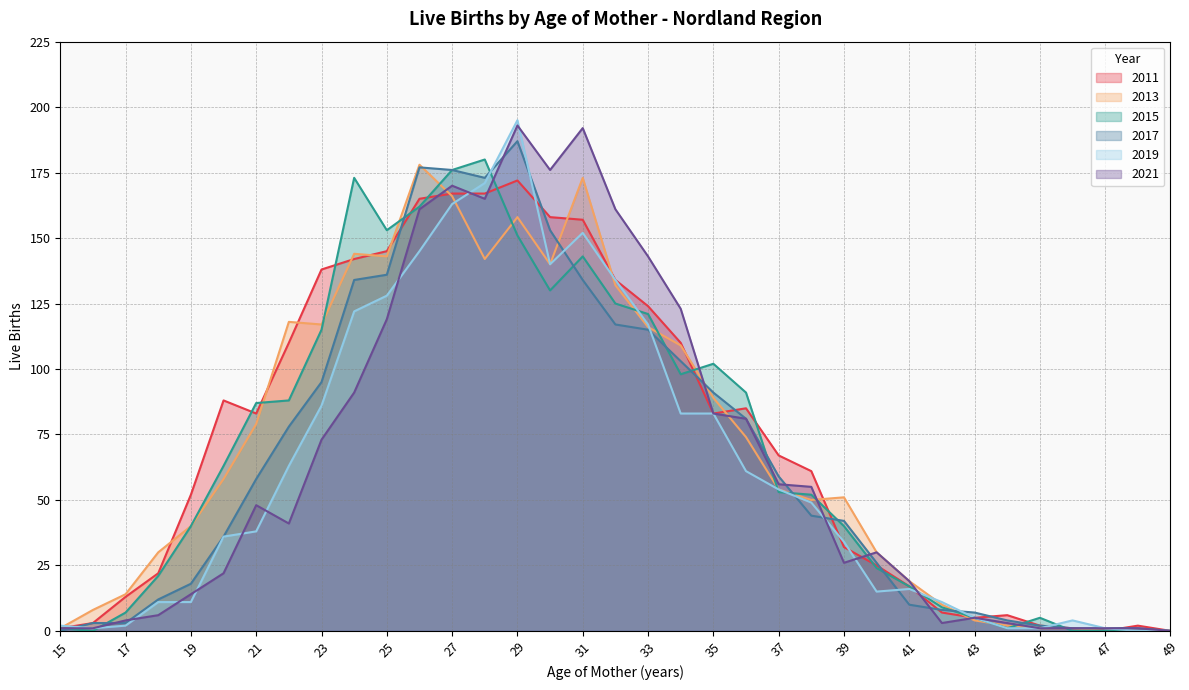

Between 31 and 41, which is larger?

31